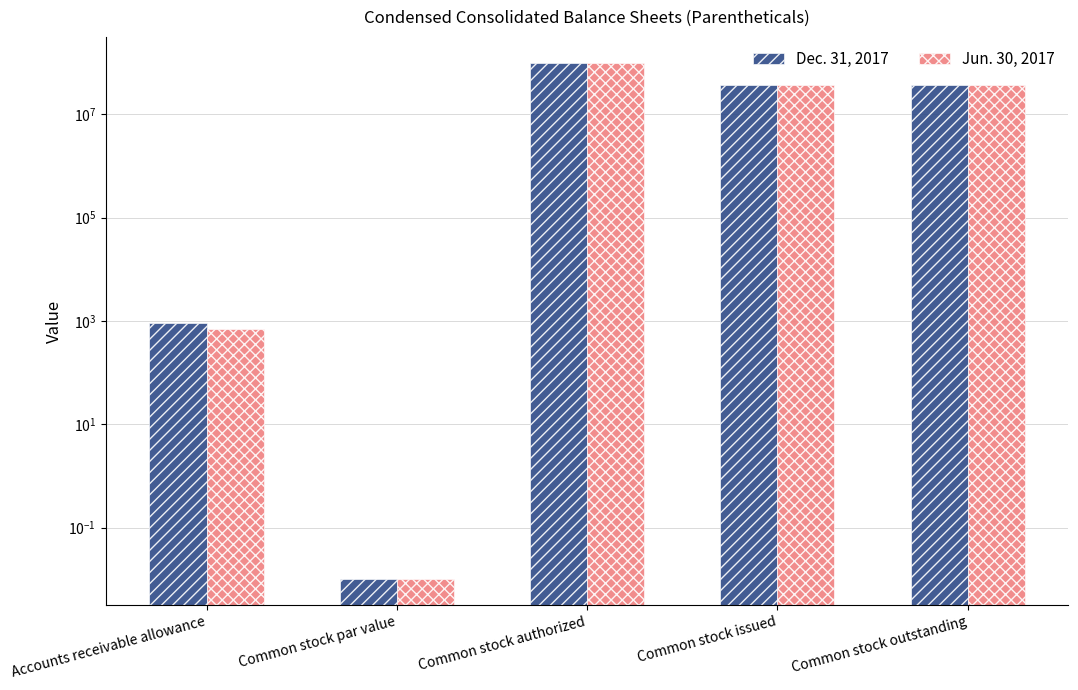

What is the label of the 1st bar from the left?

Accounts receivable allowance